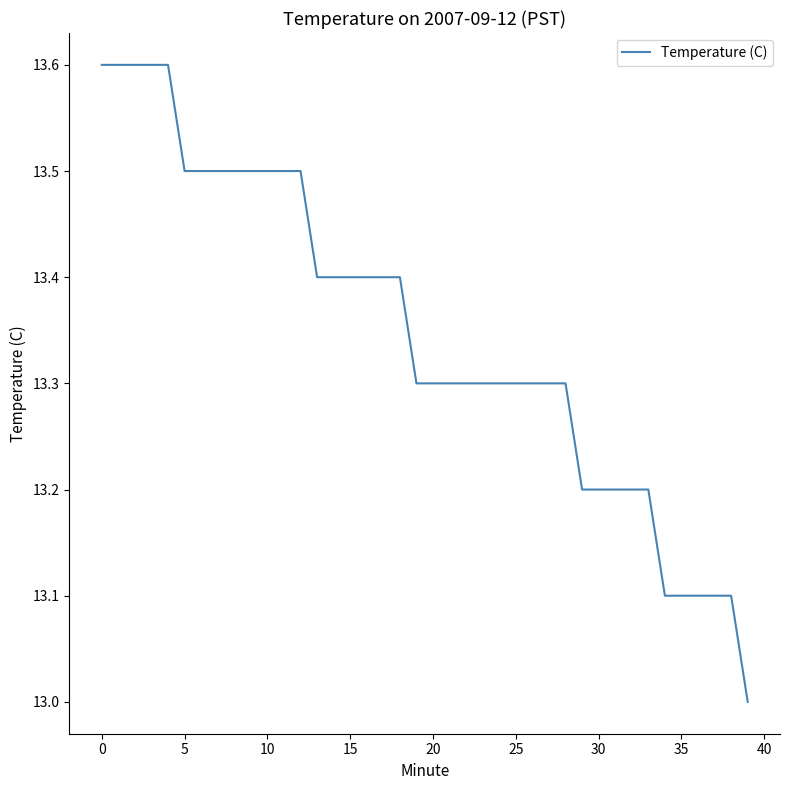

What is the difference between the maximum and minimum values?

0.6